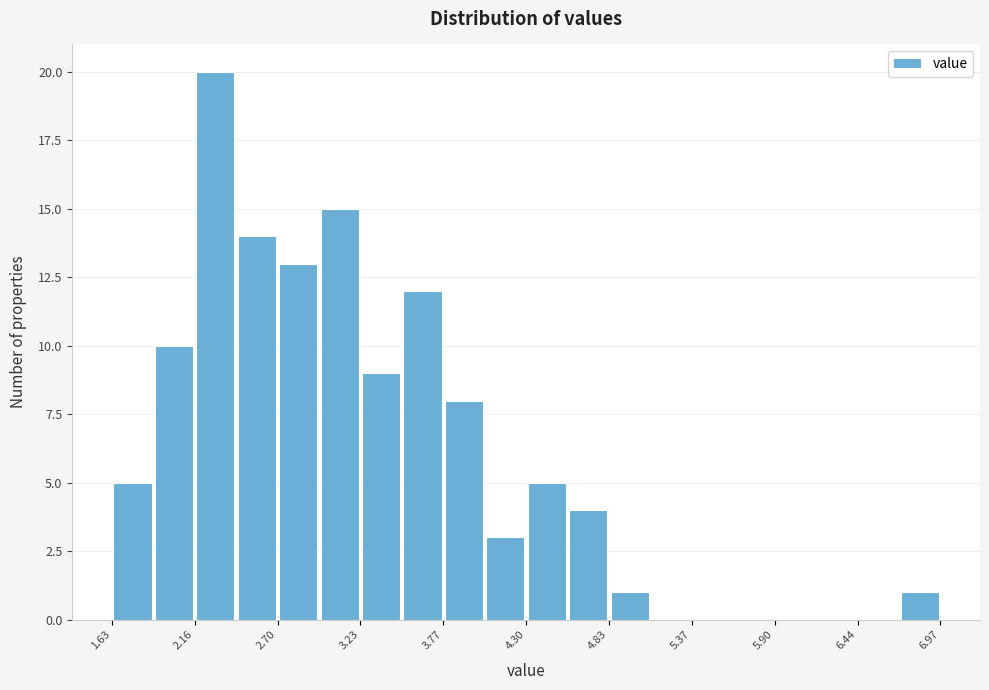

Read against the x-axis, roughly where is the centre of the tallest bar?

2.3